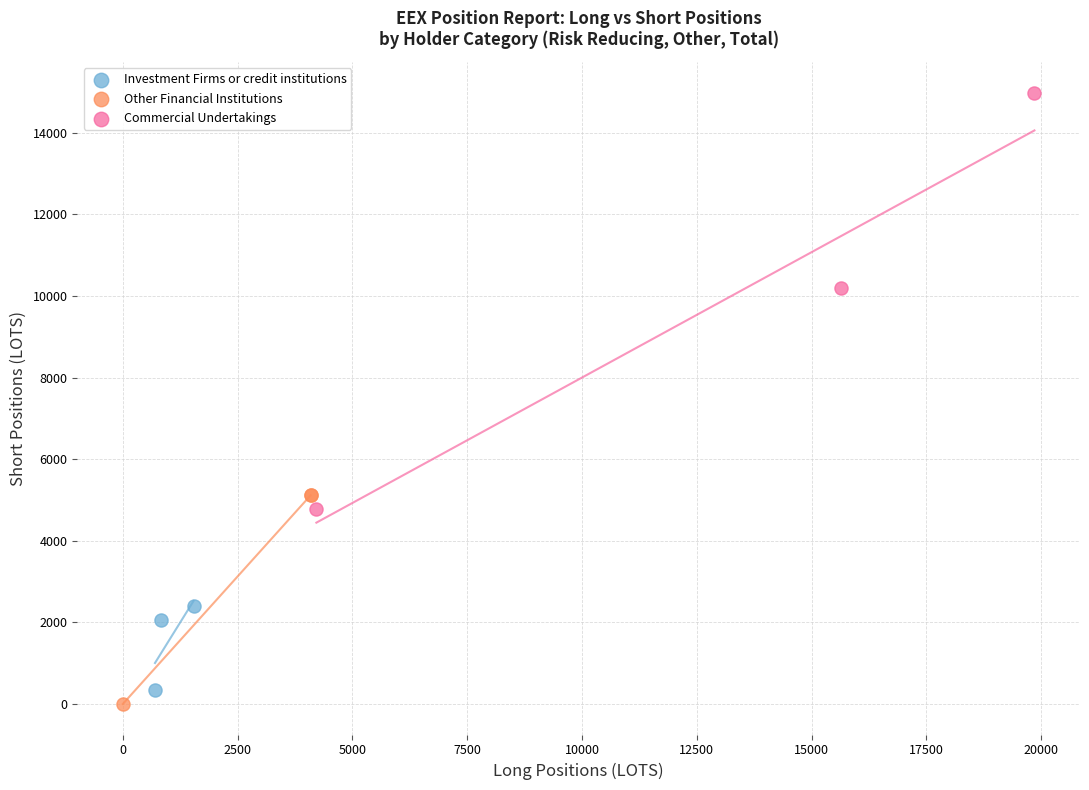

What are all the series names shown in the legend?

Investment Firms or credit institutions, Other Financial Institutions, Commercial Undertakings